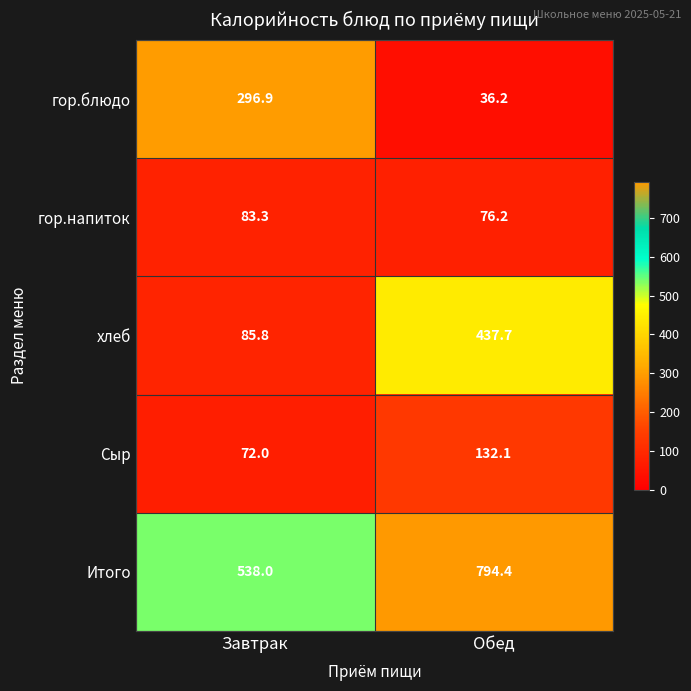

At which label does Итого first exceed 794?

Обед